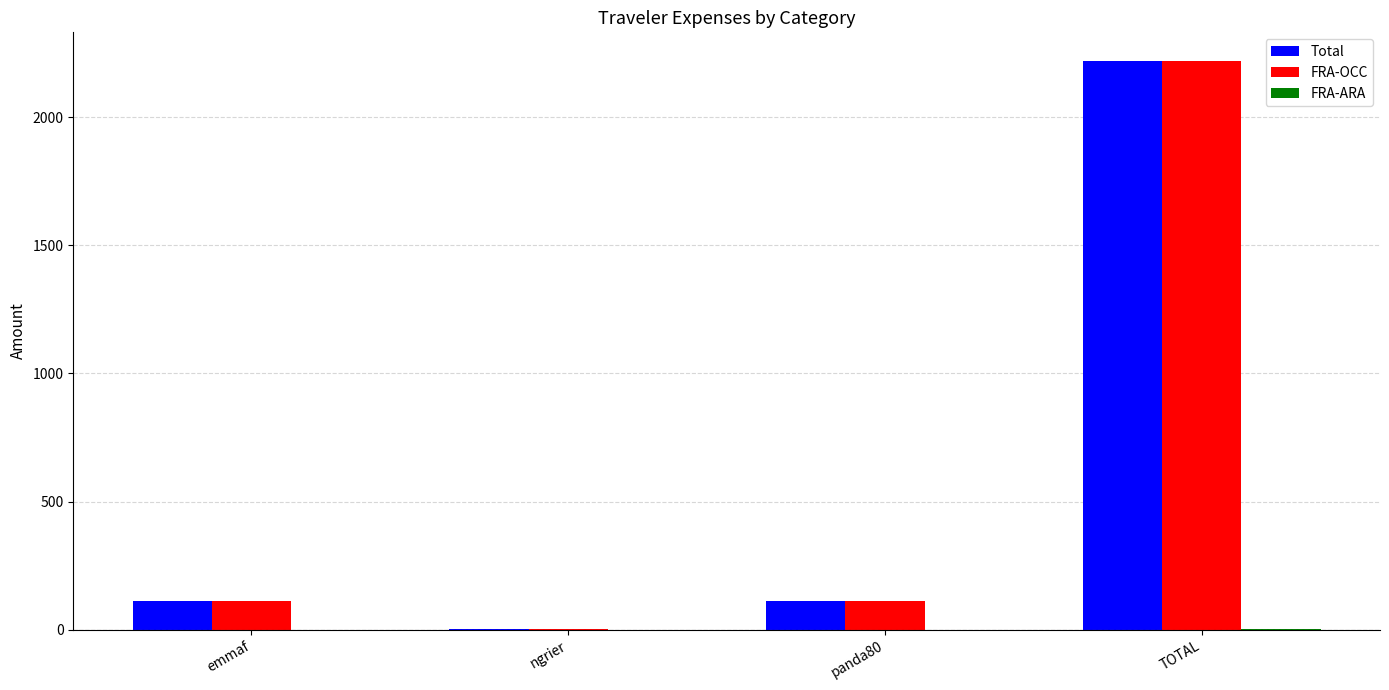

How many distinct data groups are displayed?

3